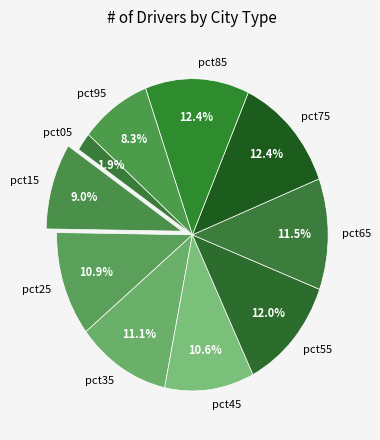

The pct55 slice represents 12% of the pie. True or false?

True